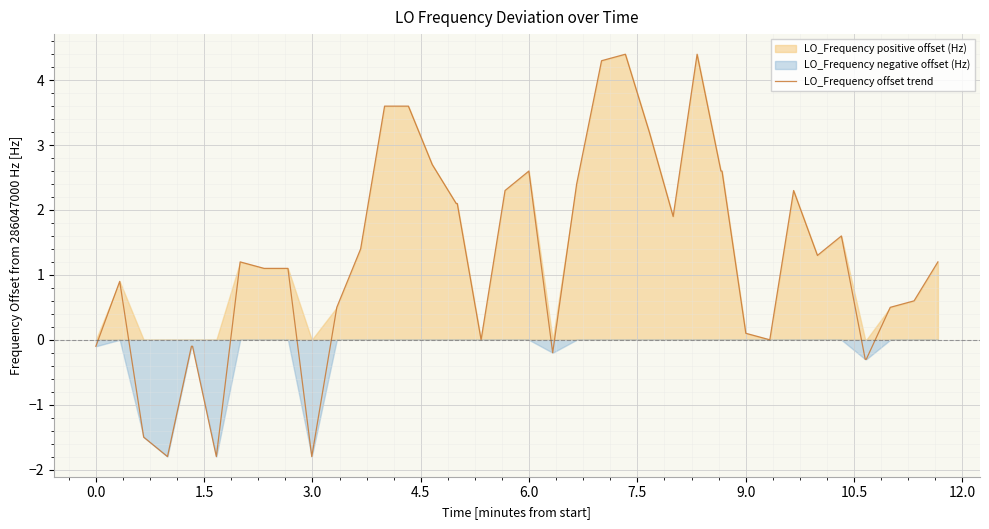

What is the maximum value for LO_Frequency offset trend?

4.4